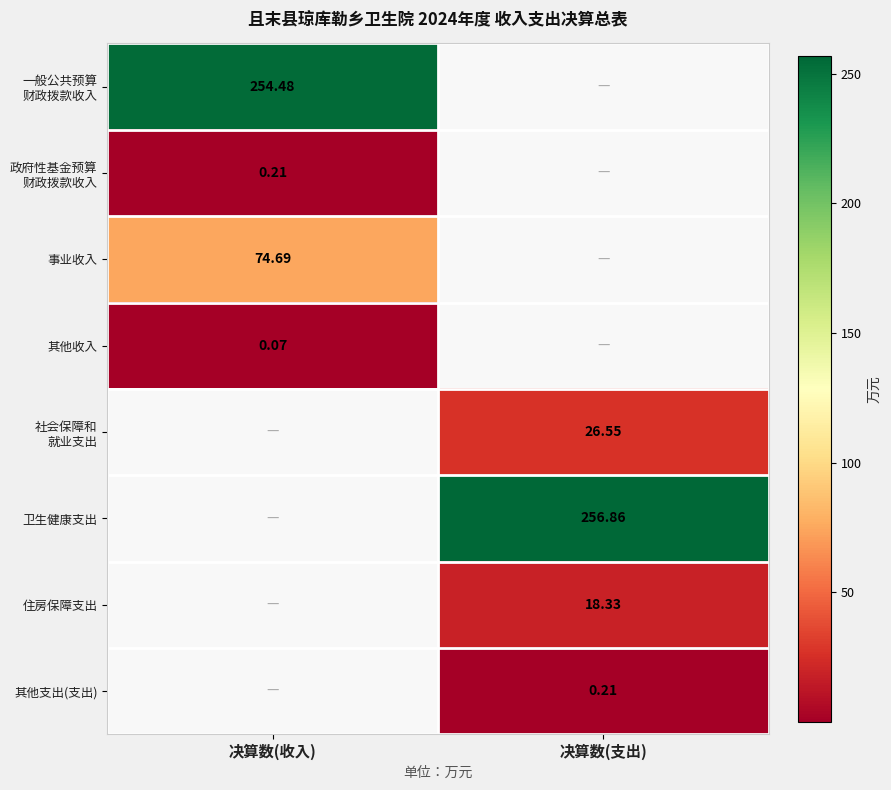

What is the maximum value shown in the chart?

256.9